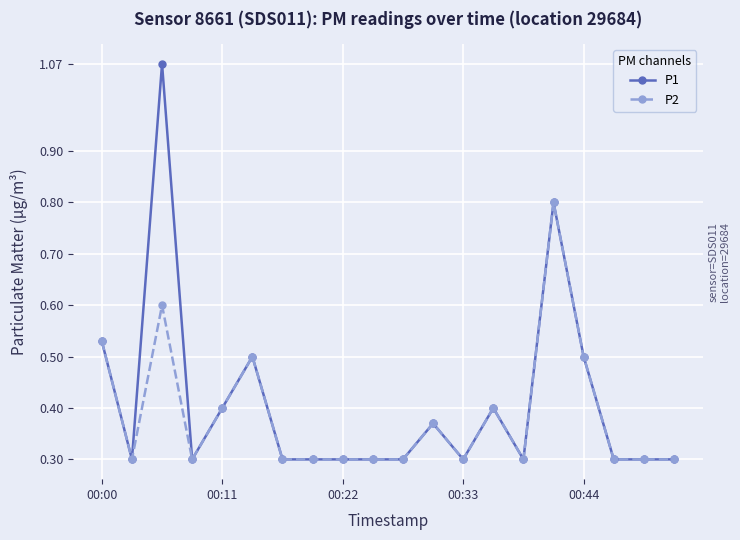

Is this an area chart (filled region under the line)?

No